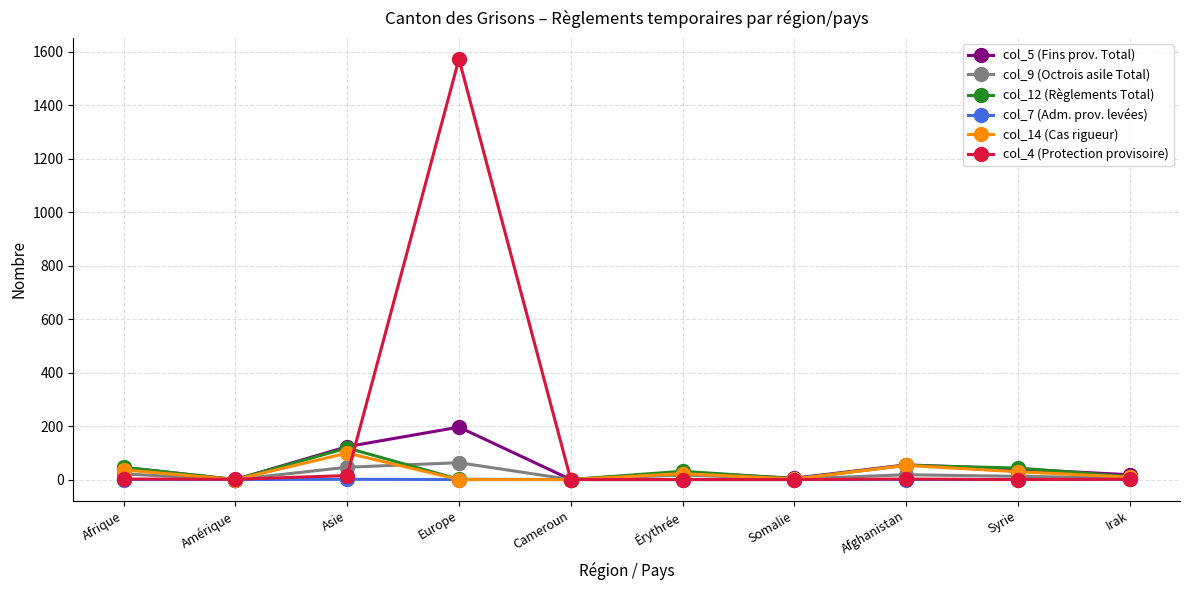

How many values in the col_12 (Règlements Total) series are below 31?

5